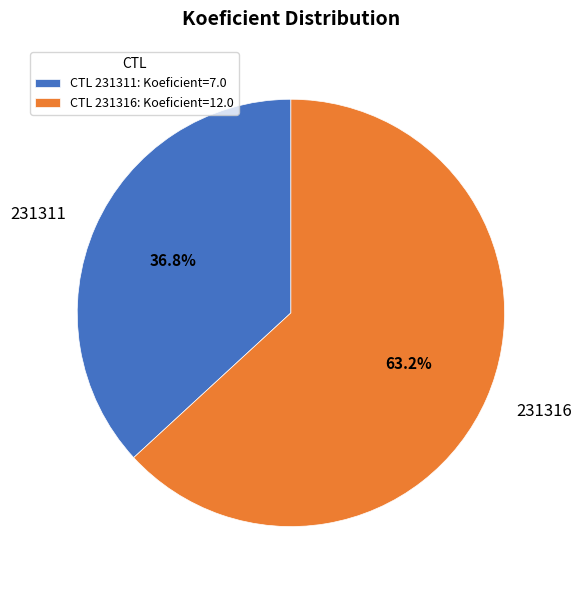

Count the number of slices in the pie.

2